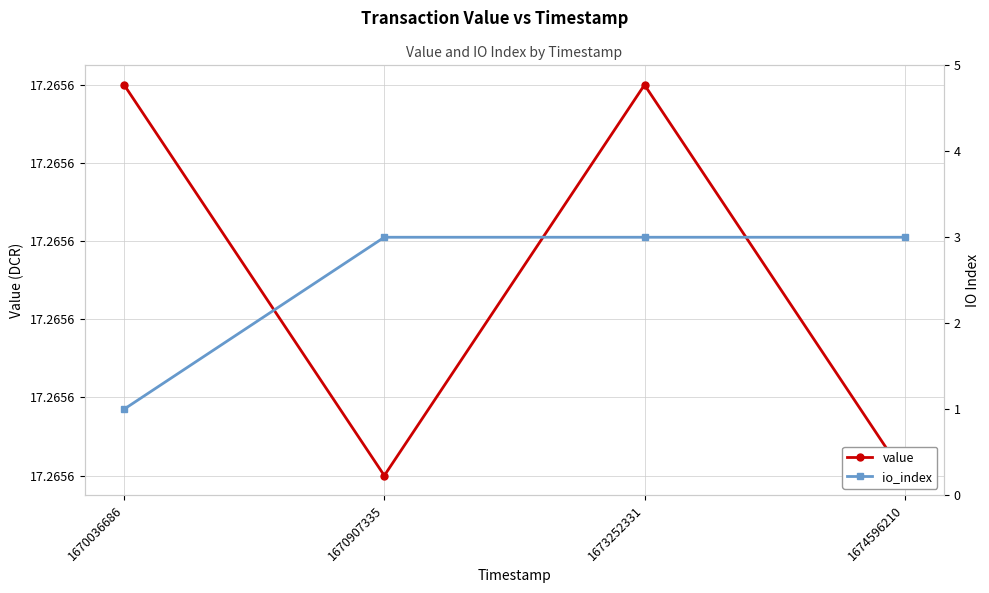

How many interior local valleys does the value series have?

1